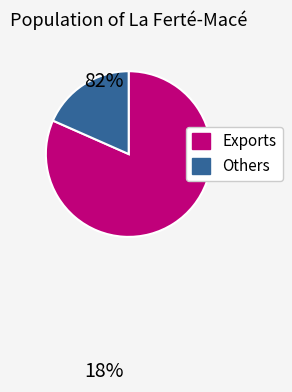

Does any single category account for the majority?

Yes